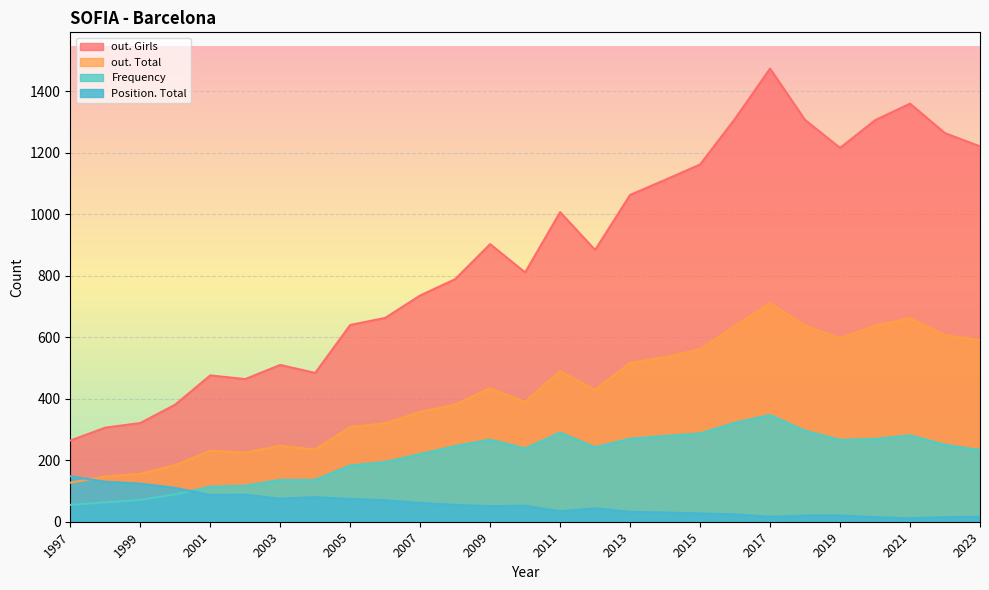

Does the chart display data point markers on the line(s)?

No